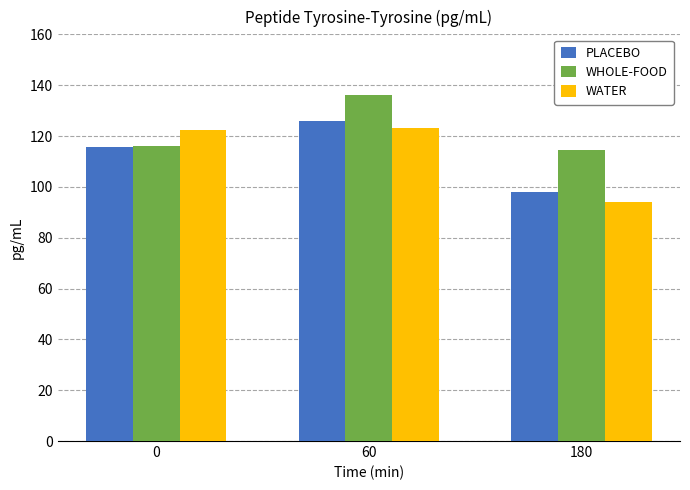

Rank the series by their maximum value, from highest to lowest.

WHOLE-FOOD, PLACEBO, WATER